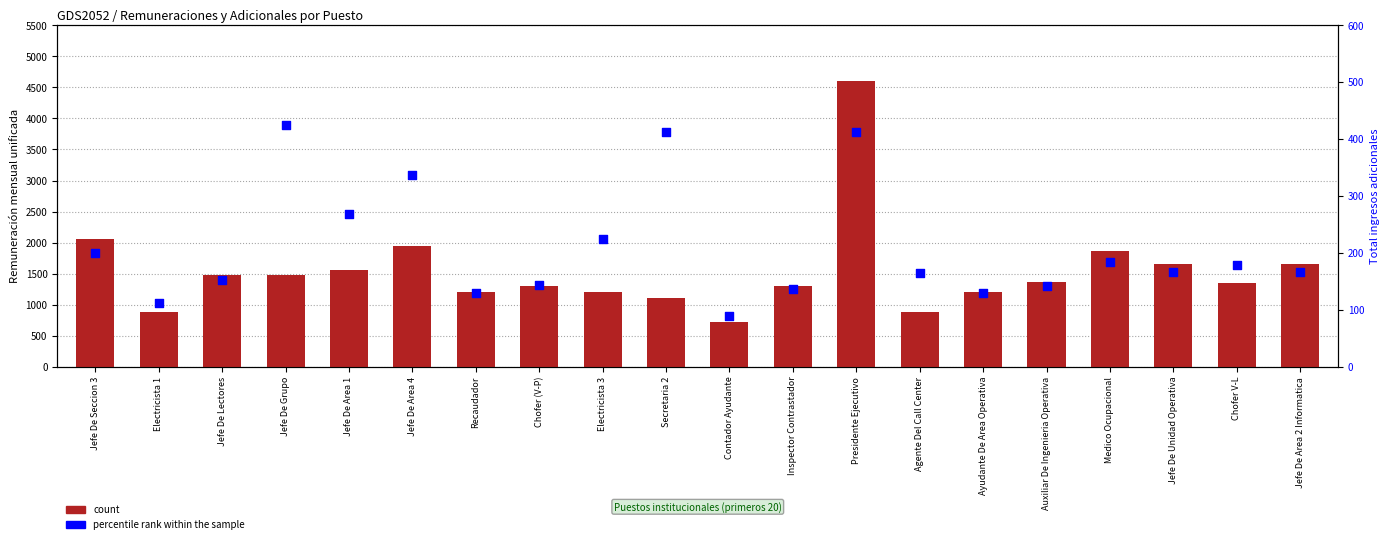

Which series has the largest total across all categories?

count